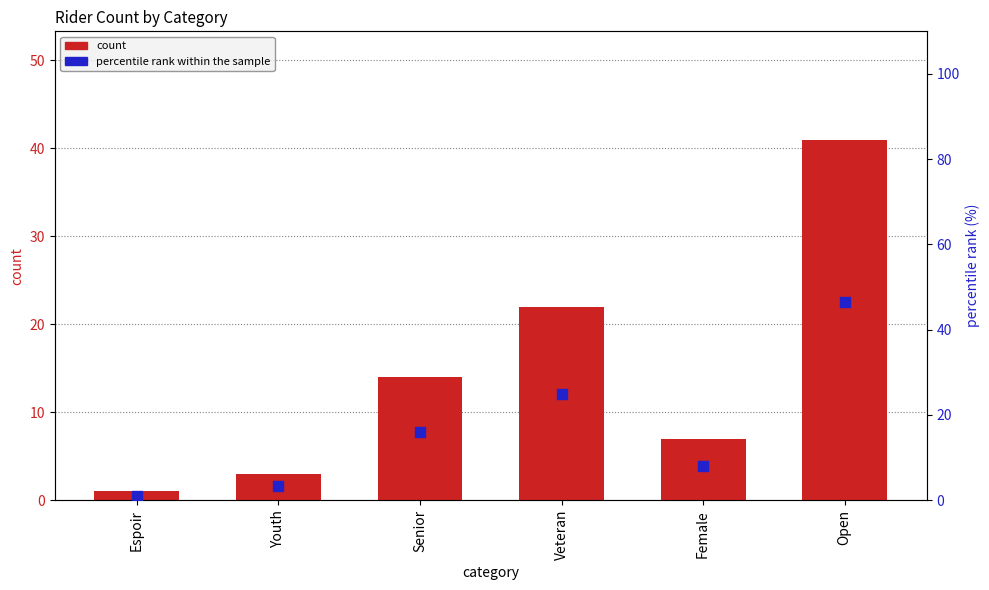

Which series contains the lowest Y value?

count